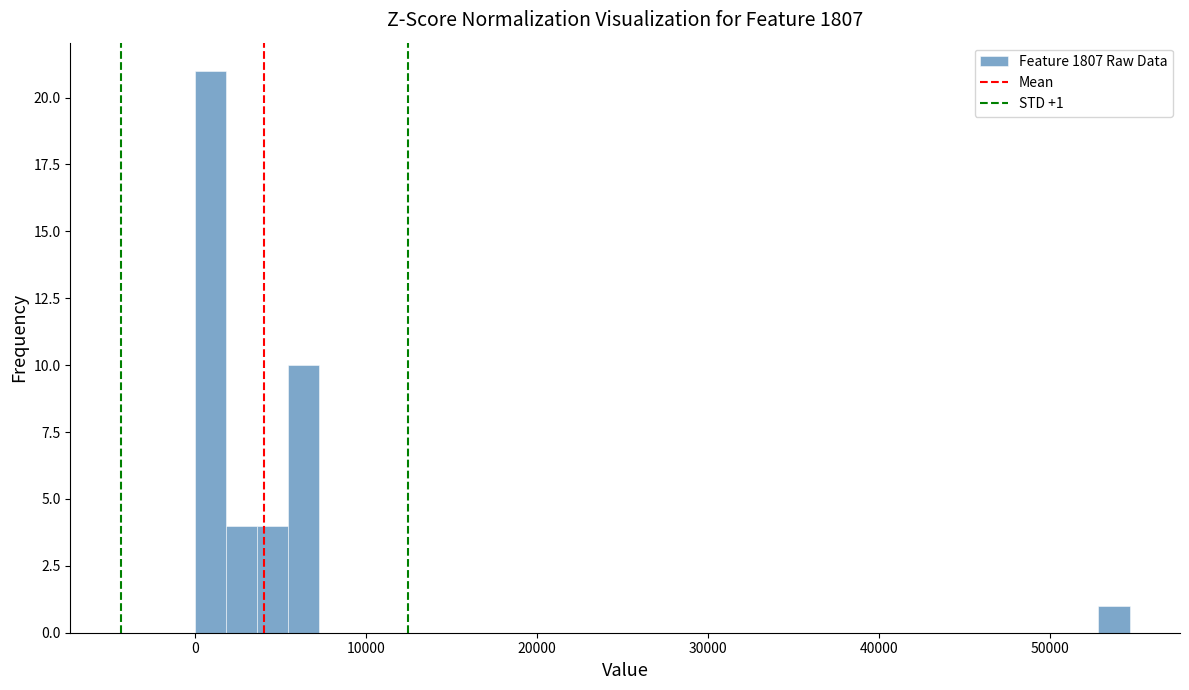

Read against the x-axis, roughly where is the centre of the tallest bar?

1000